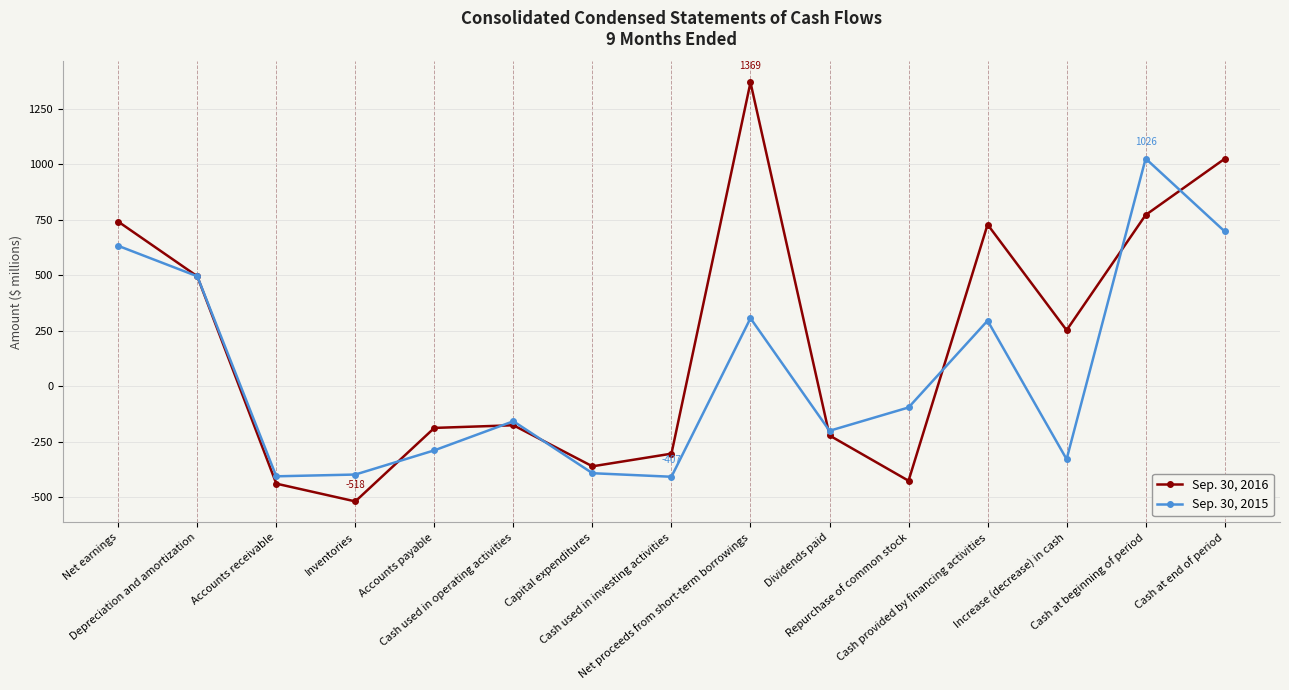

Which series has the largest range (max minus min)?

Sep. 30, 2016